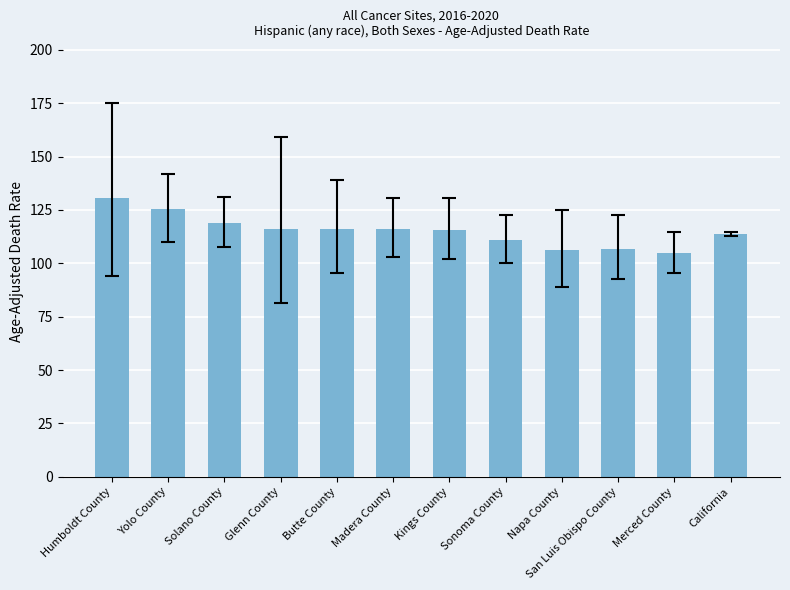

What is the ratio of the value at Merced County to the value at Madera County?

0.9